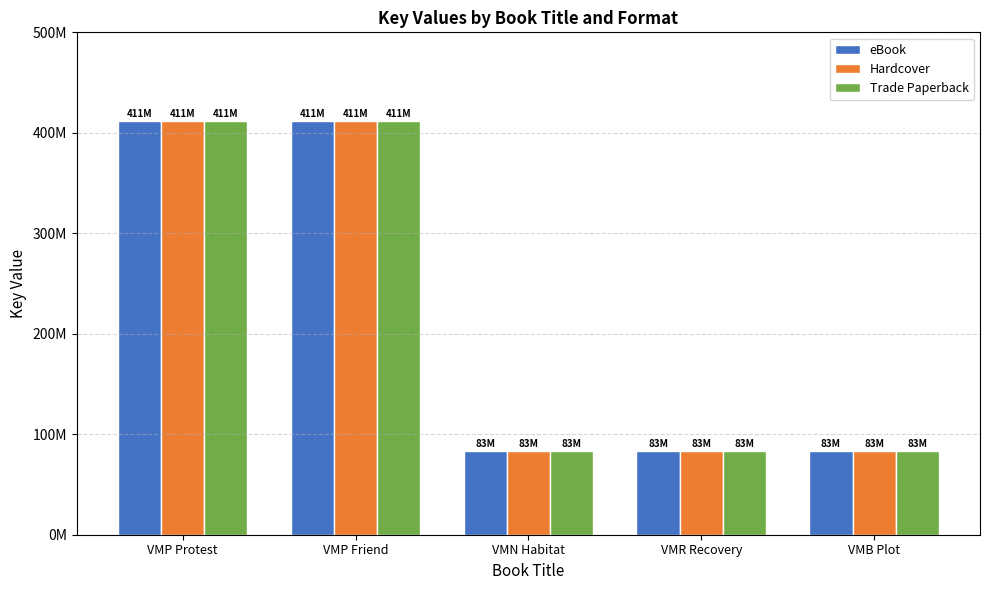

What is the lowest value of the Trade Paperback series?

83474844